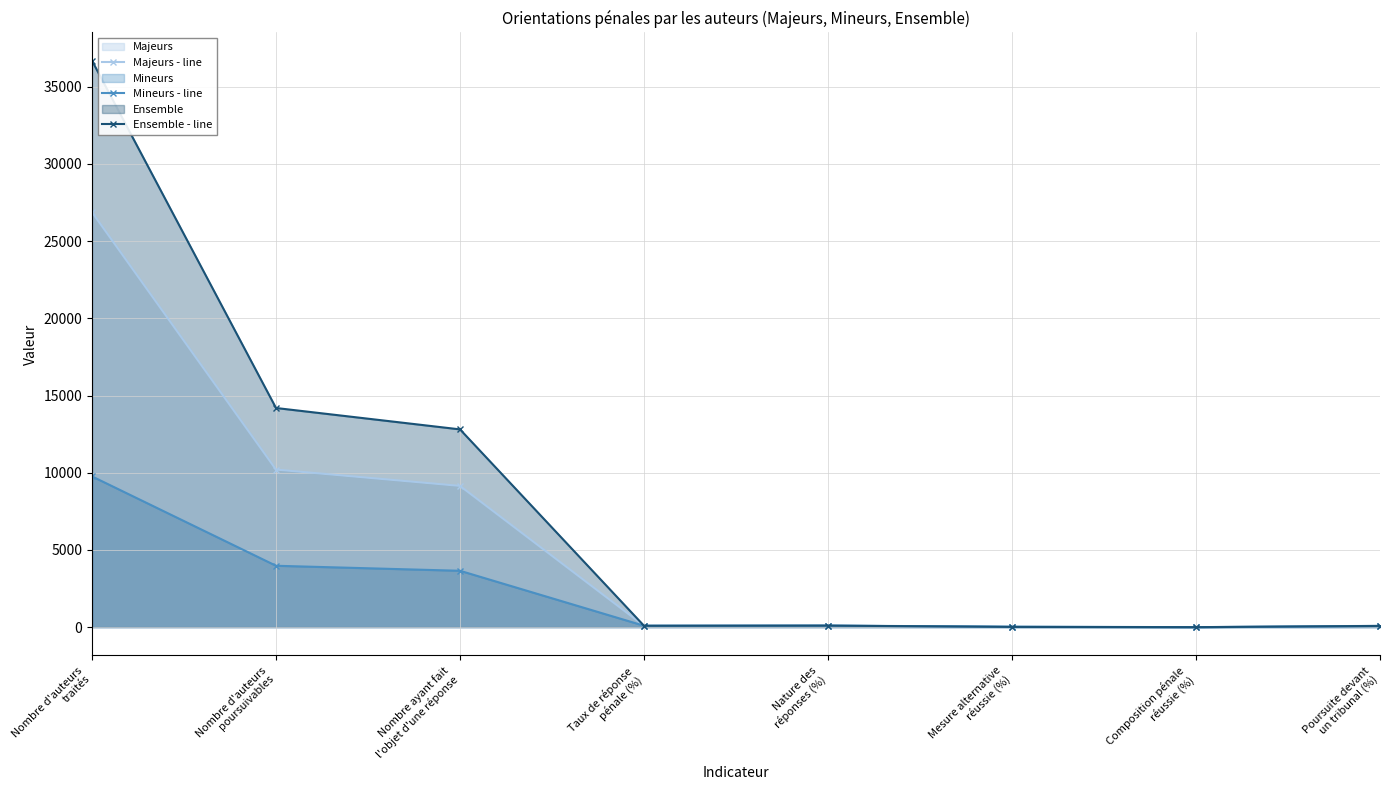

Does the chart have visible grid lines?

Yes